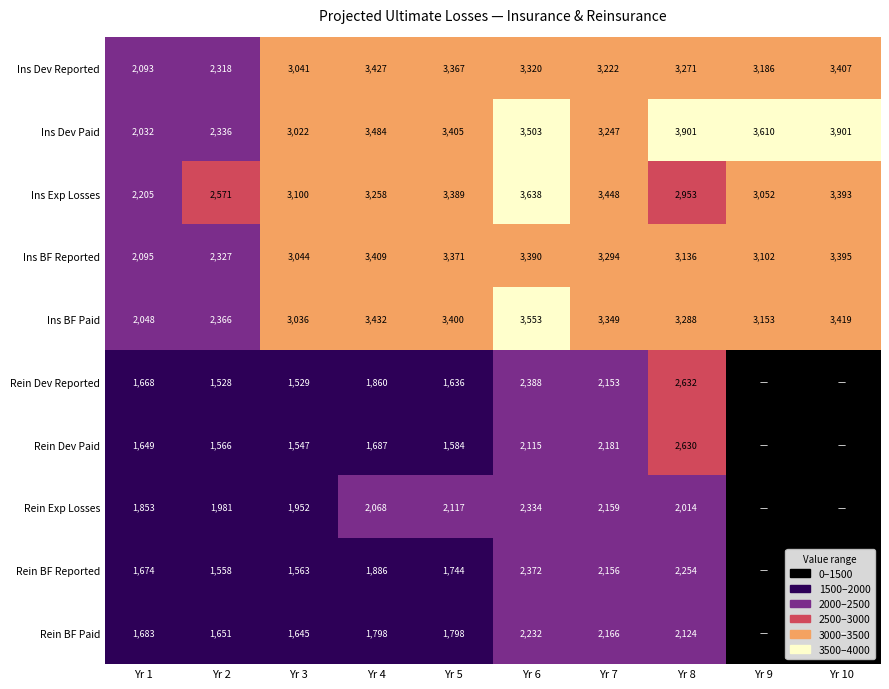

Is it true that Rein Dev Paid equals 973.8 at Yr 6?

False